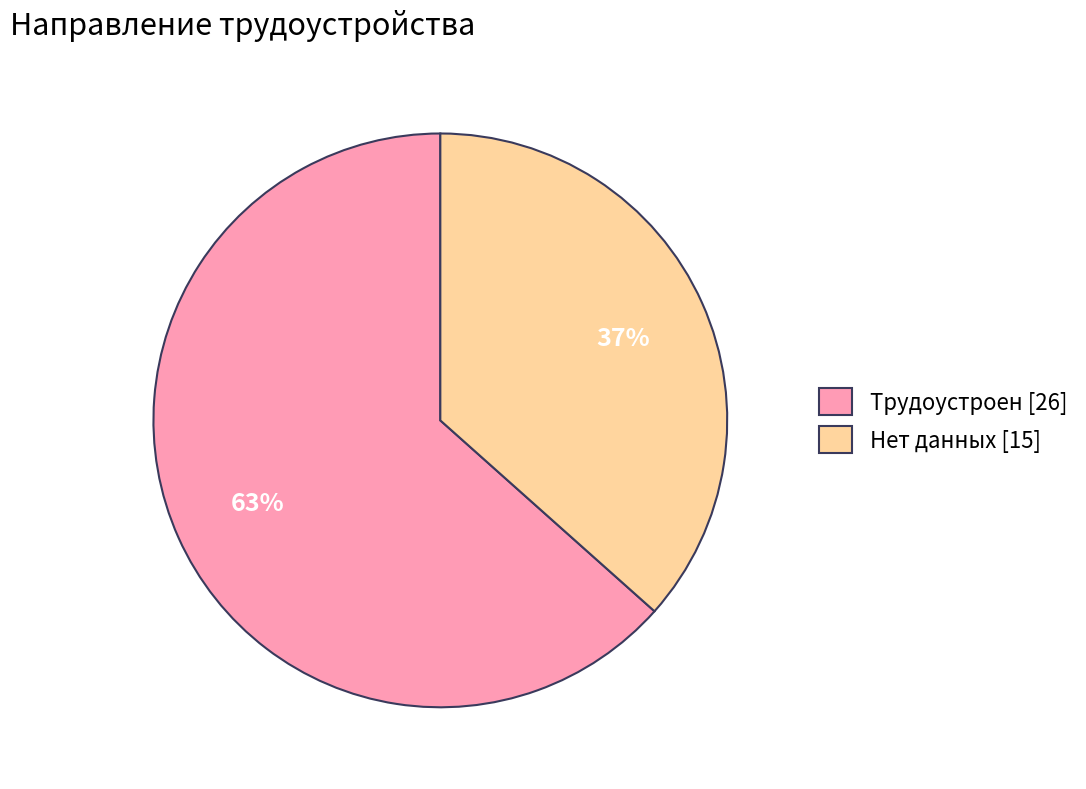

Which has a higher value, Нет данных or Трудоустроен?

Трудоустроен